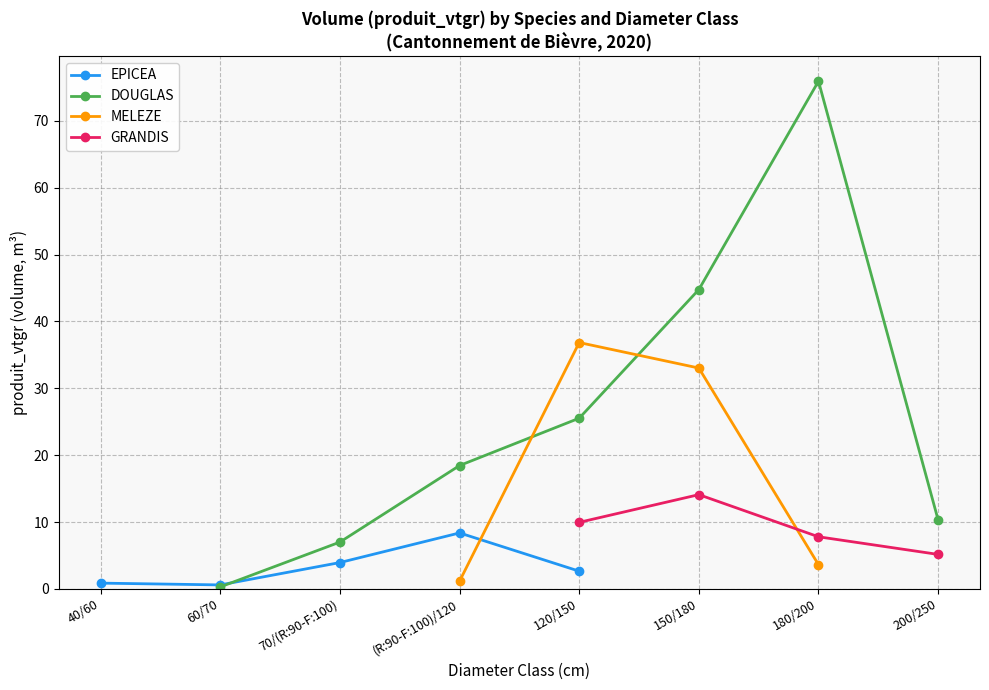

Which label corresponds to the smallest value in the chart?

60/70